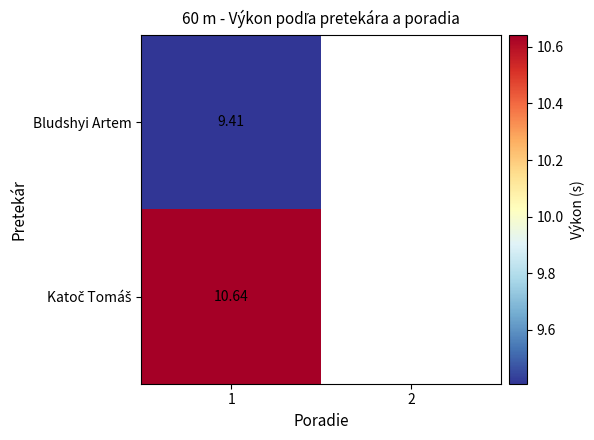

Rank the series by their maximum value, from lowest to highest.

Bludshyi Artem, Katoč Tomáš